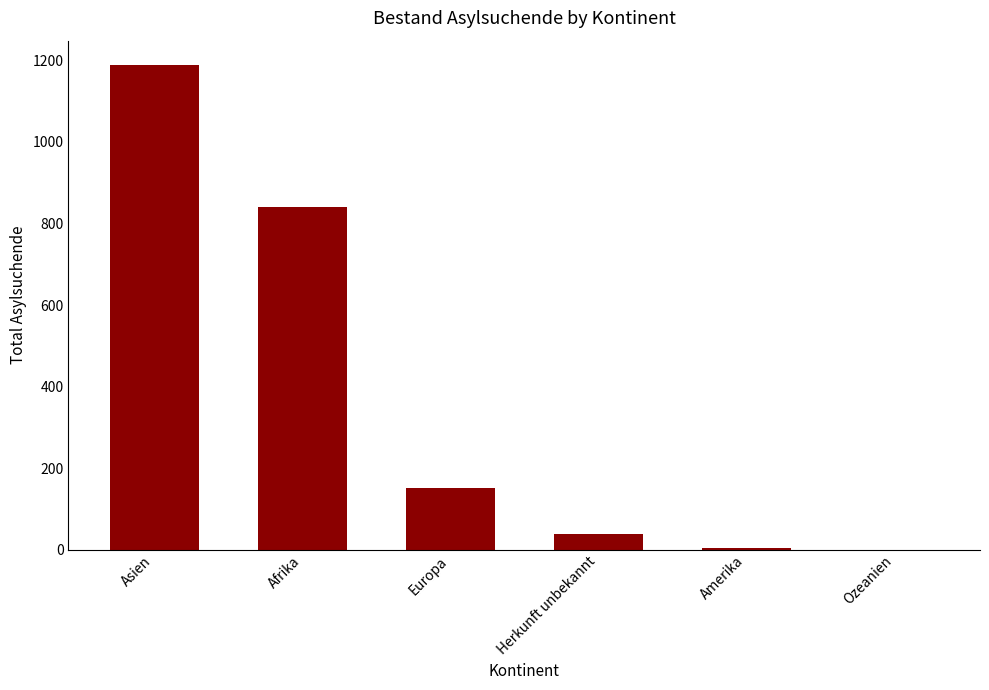

Where does the data first go above 152?

Asien